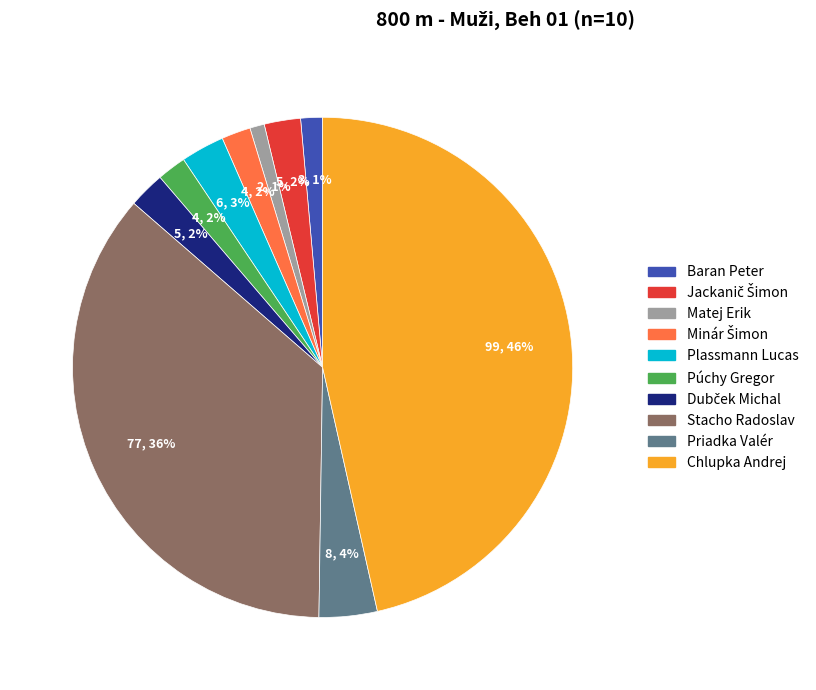

True or false: Matej Erik accounts for 6% of the total.

False